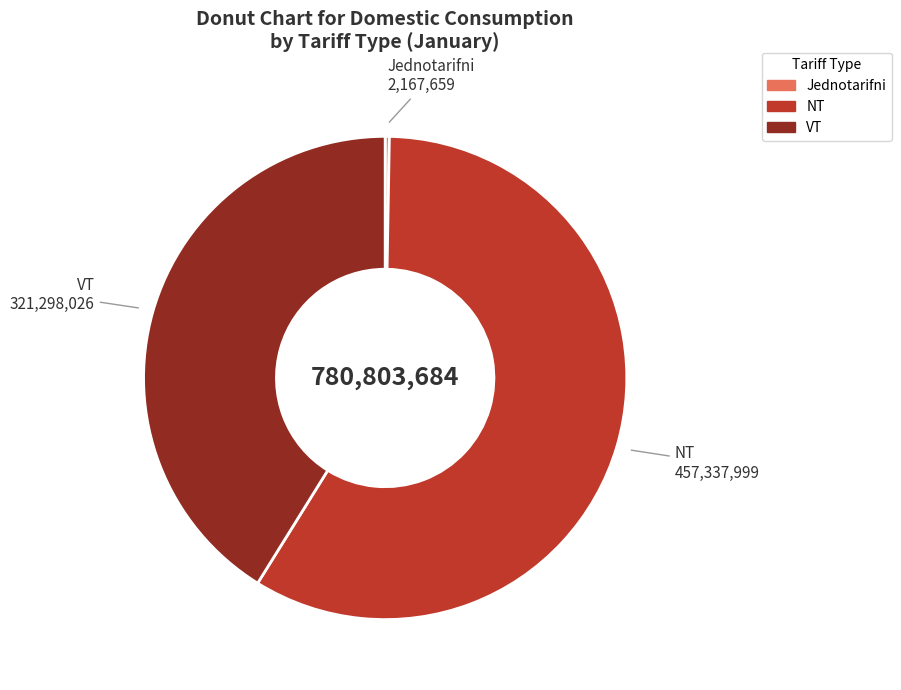

Is there any slice that represents more than half of the pie?

Yes